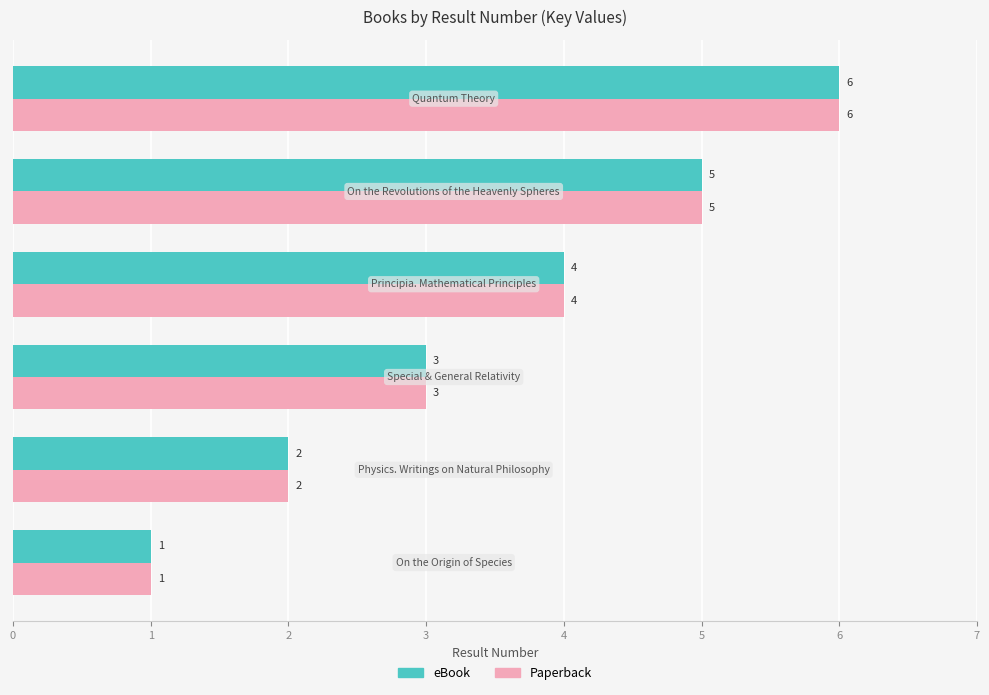

Count the Paperback values in the range 2 to 5.

4